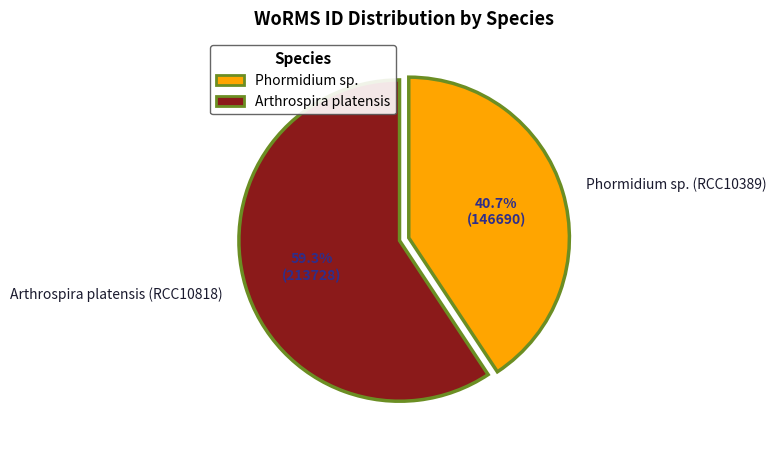

What percentage do Arthrospira platensis (RCC10818) and Phormidium sp. (RCC10389) together represent?

100.0%